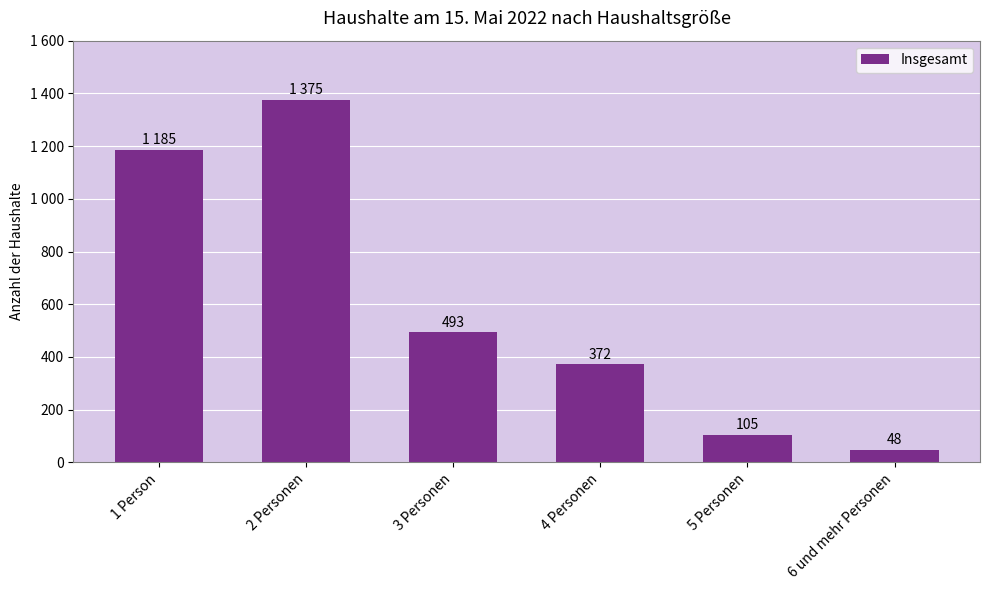

At which label does the data first exceed 493?

1 Person